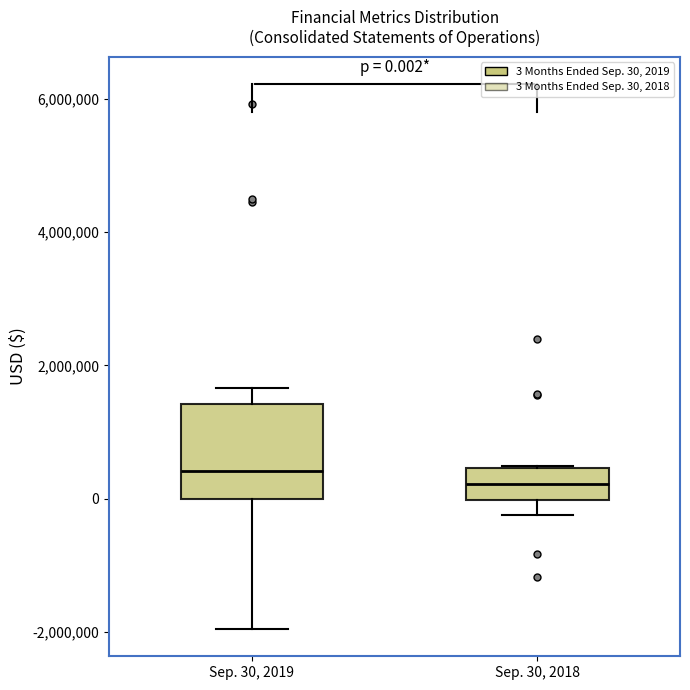

Comparing the boxes themselves (not the whiskers), which one is the tallest?

Sep. 30, 2019